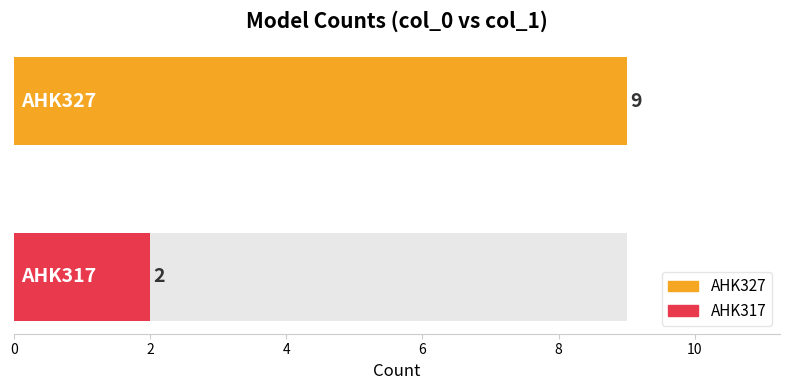

Reading left to right, extract all data points from this chart.

9	2